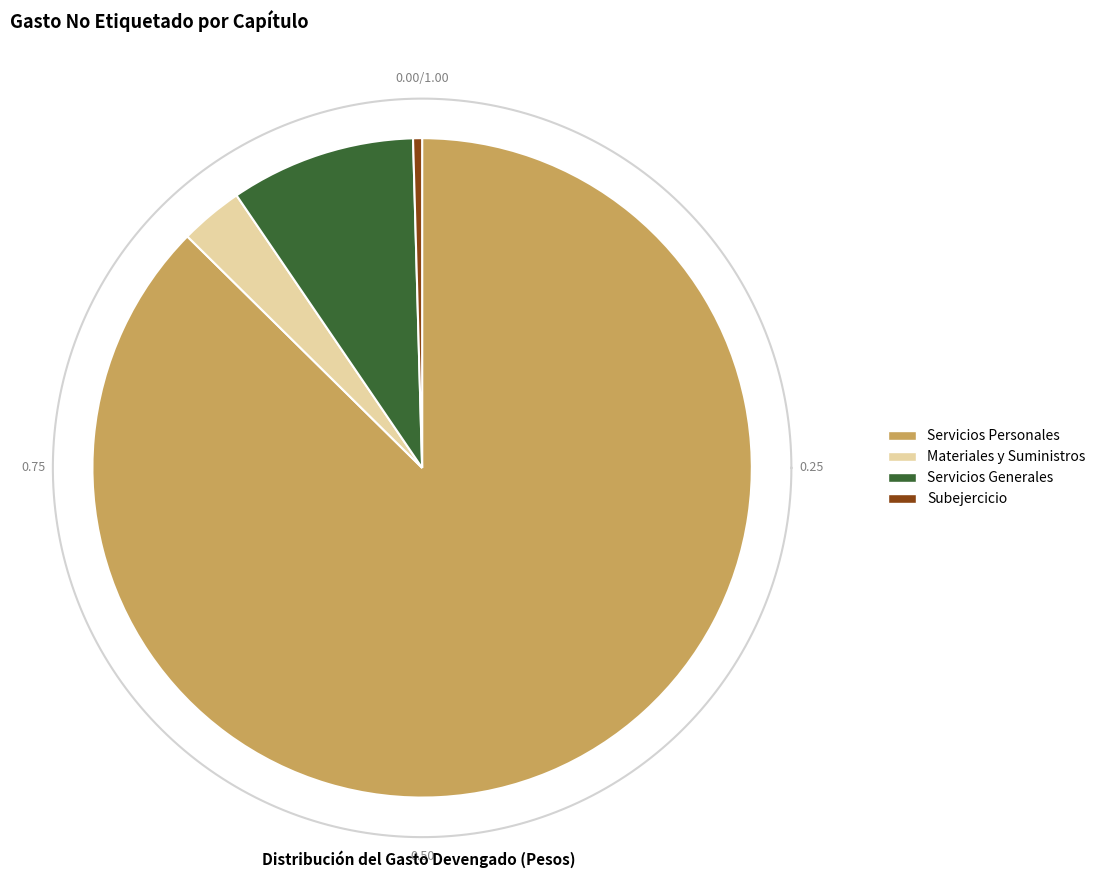

The II. Gasto Etiquetado slice represents 1% of the pie. True or false?

False